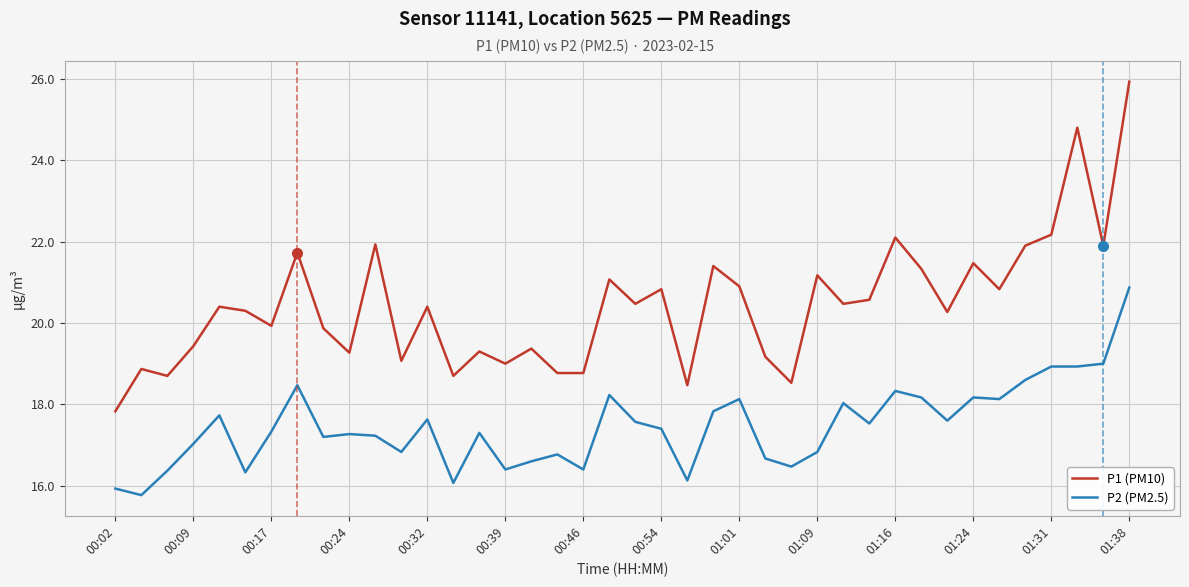

How many lines are shown in the chart?

2